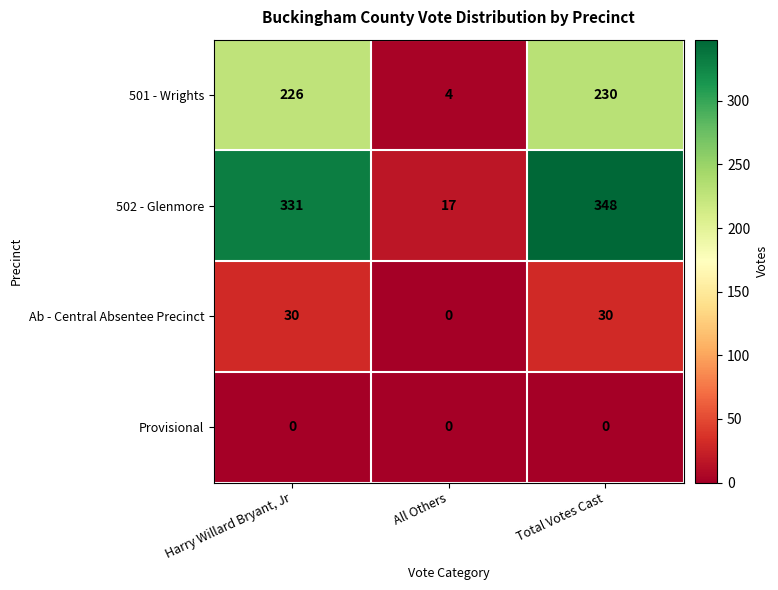

Which series has the largest range (max minus min)?

502 - Glenmore